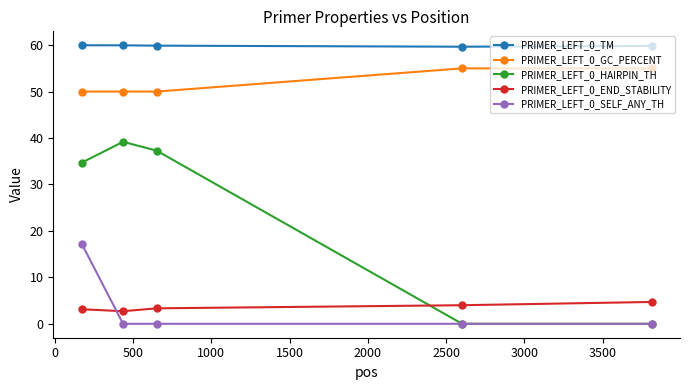

Which series has the largest total across all categories?

PRIMER_LEFT_0_TM